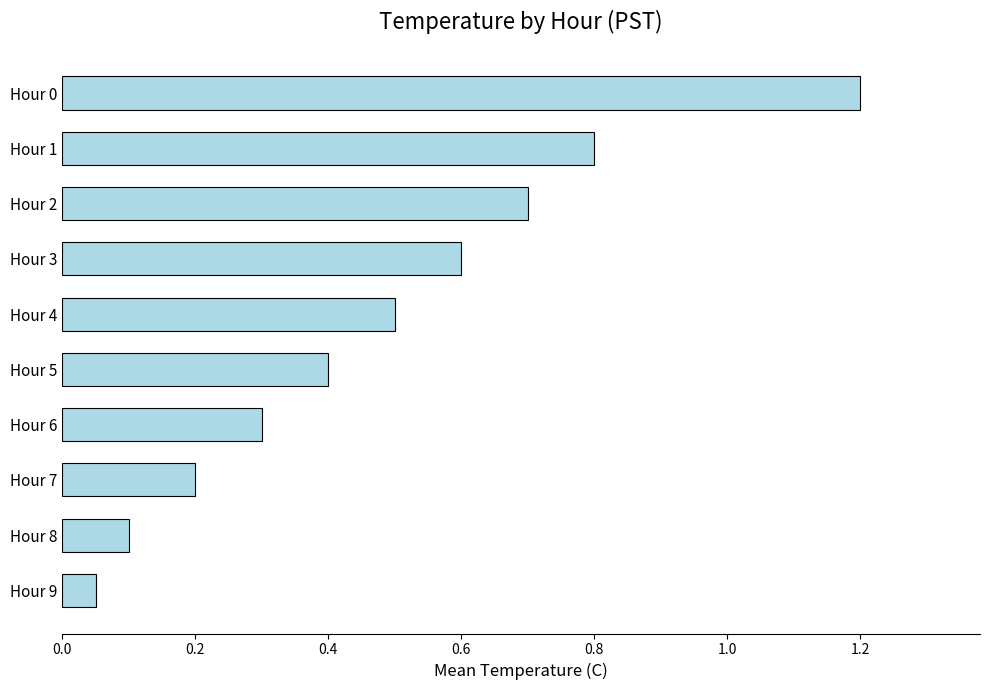

At which label is the value closest to 0?

Hour 9